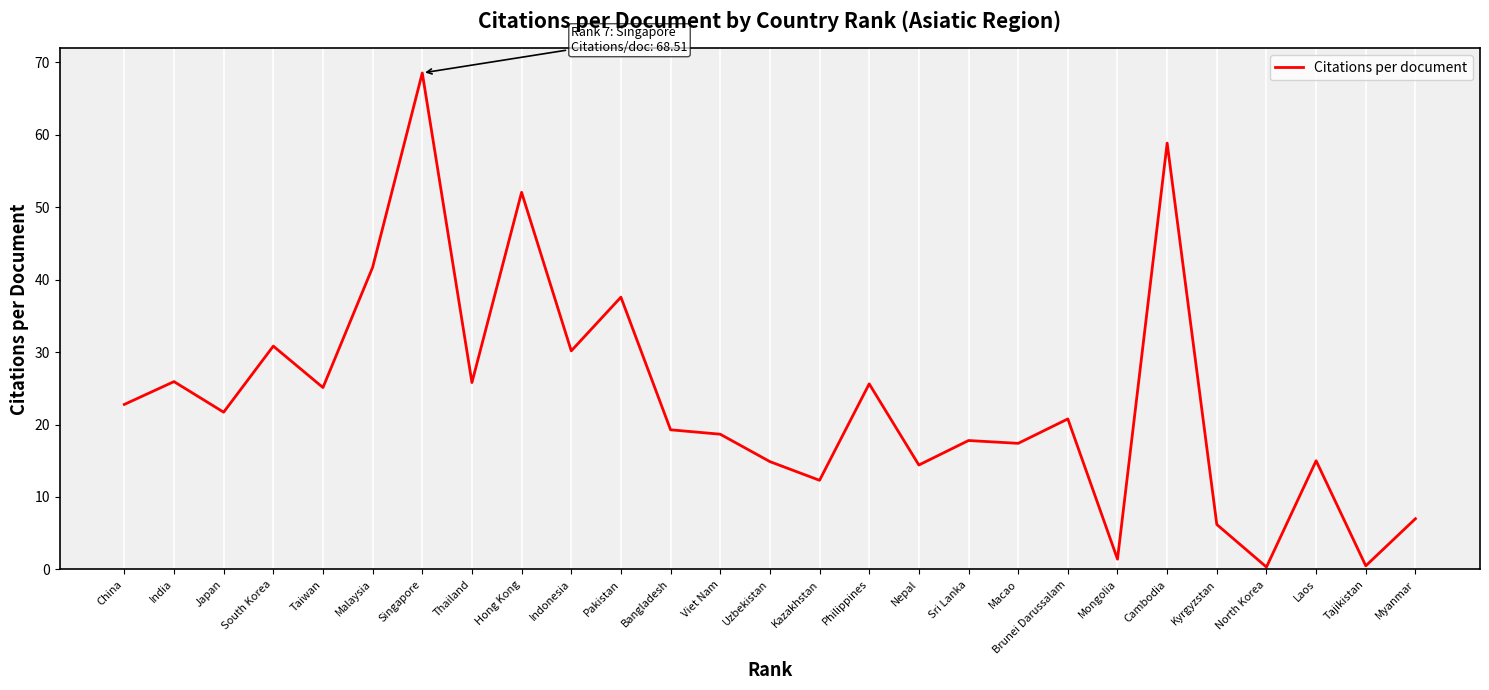

Which label corresponds to the largest value in the chart?

Singapore